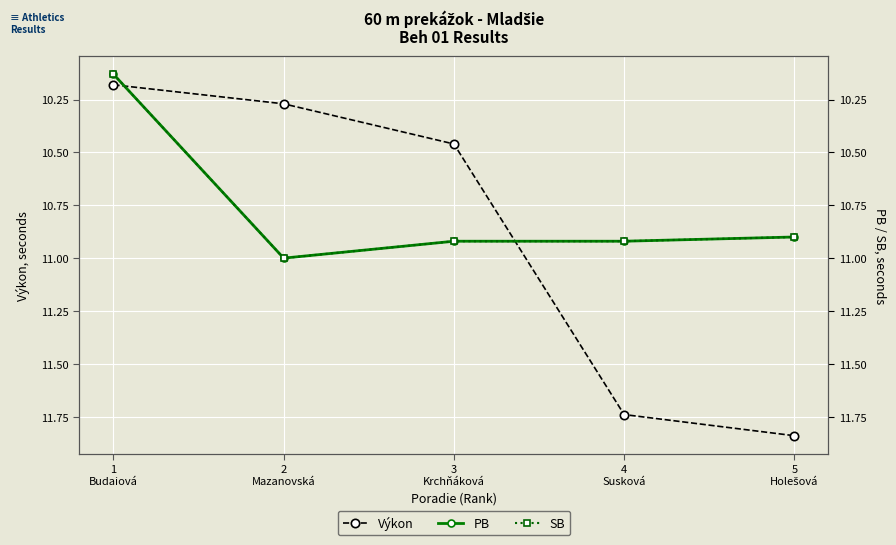

What is the label of the 4th point from the right?

2
Mazanovská